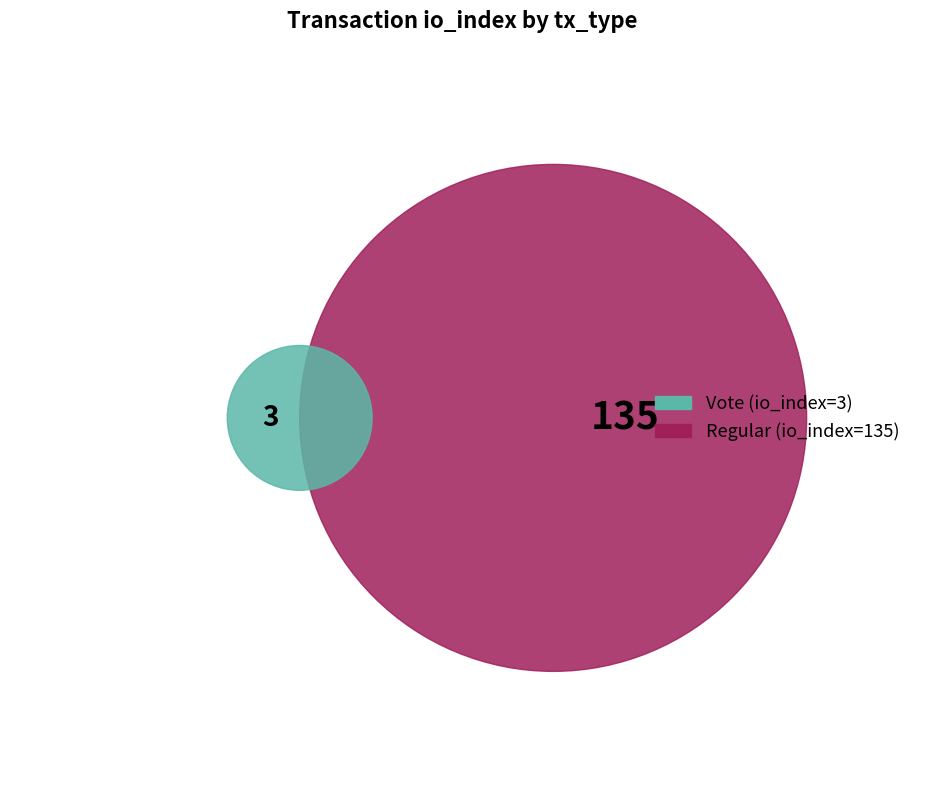

What is the change in value from Regular to Vote?

-132